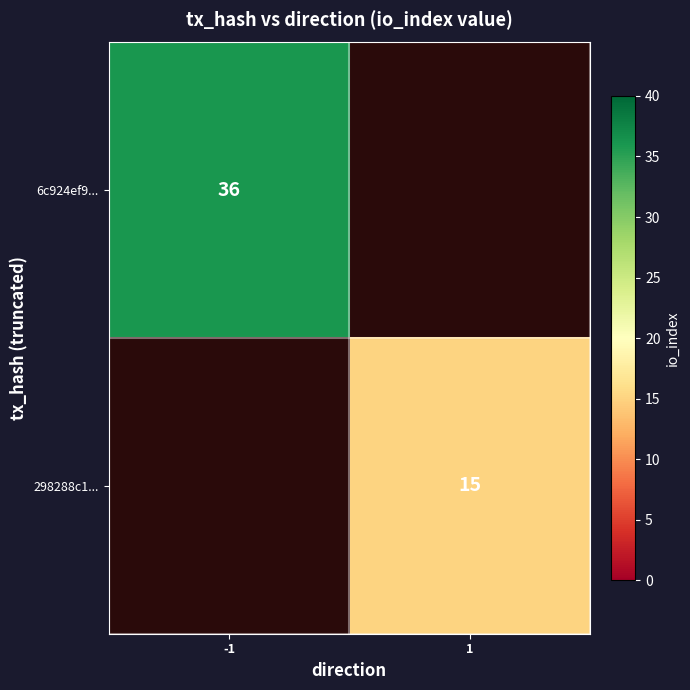

Count the number of categories in the chart.

2